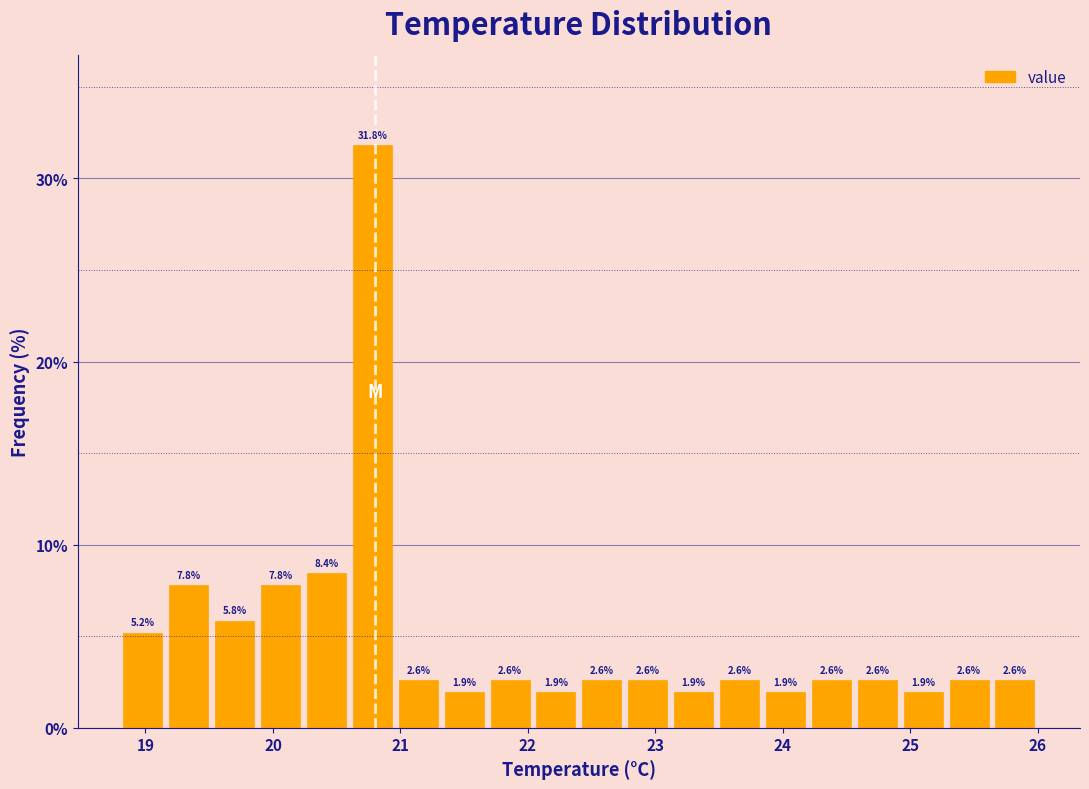

Around what value on the x-axis is the tallest bar? Give the approximate position of its centre, as read against the axis.

20.8